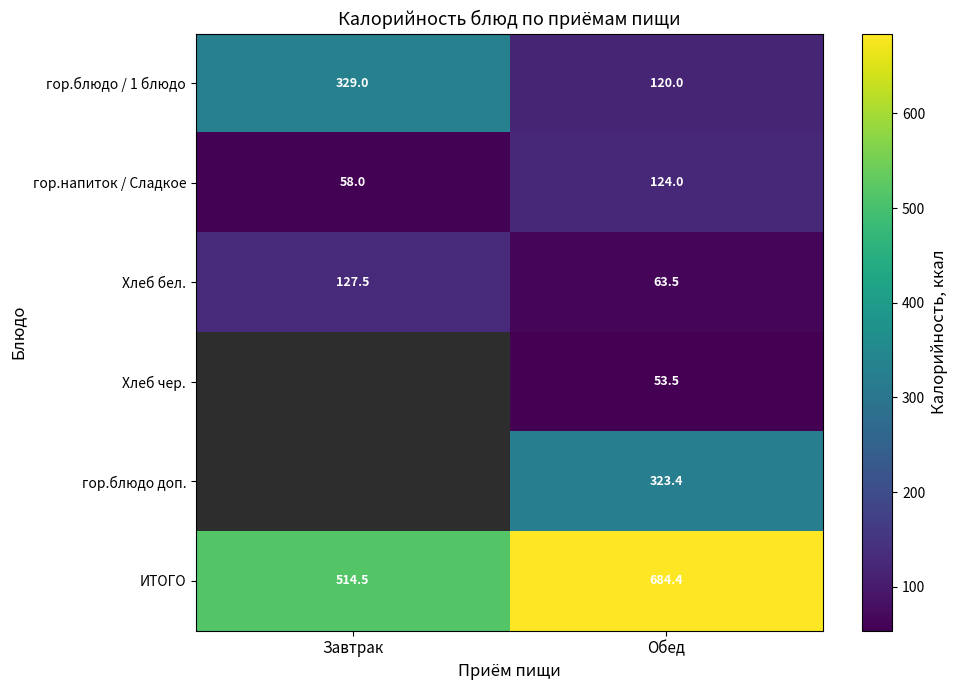

What is the highest value of the ИТОГО series?

684.4